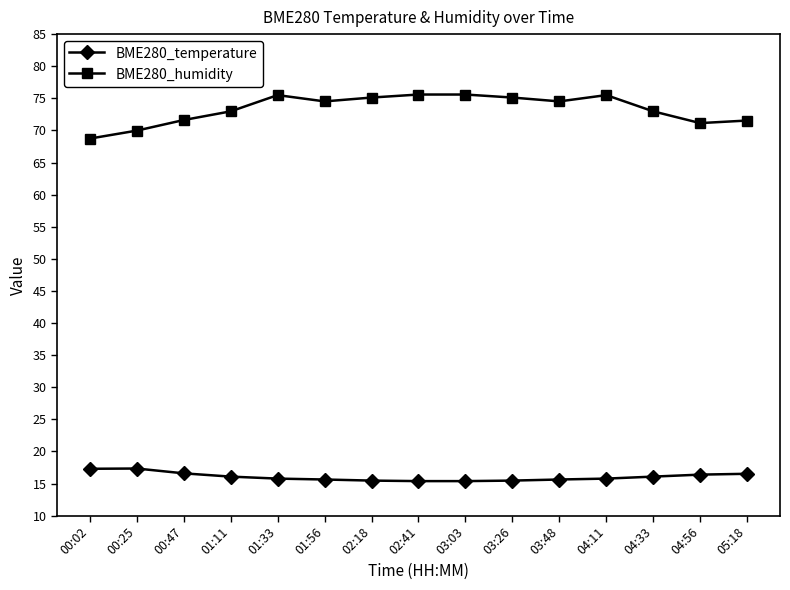

How many lines are shown in the chart?

2